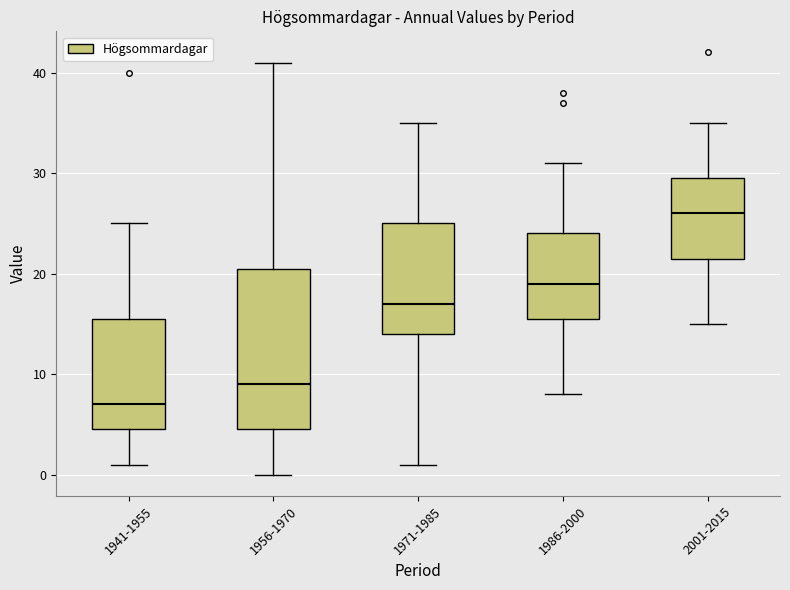

Which box has the lowest median line?

1941-1955